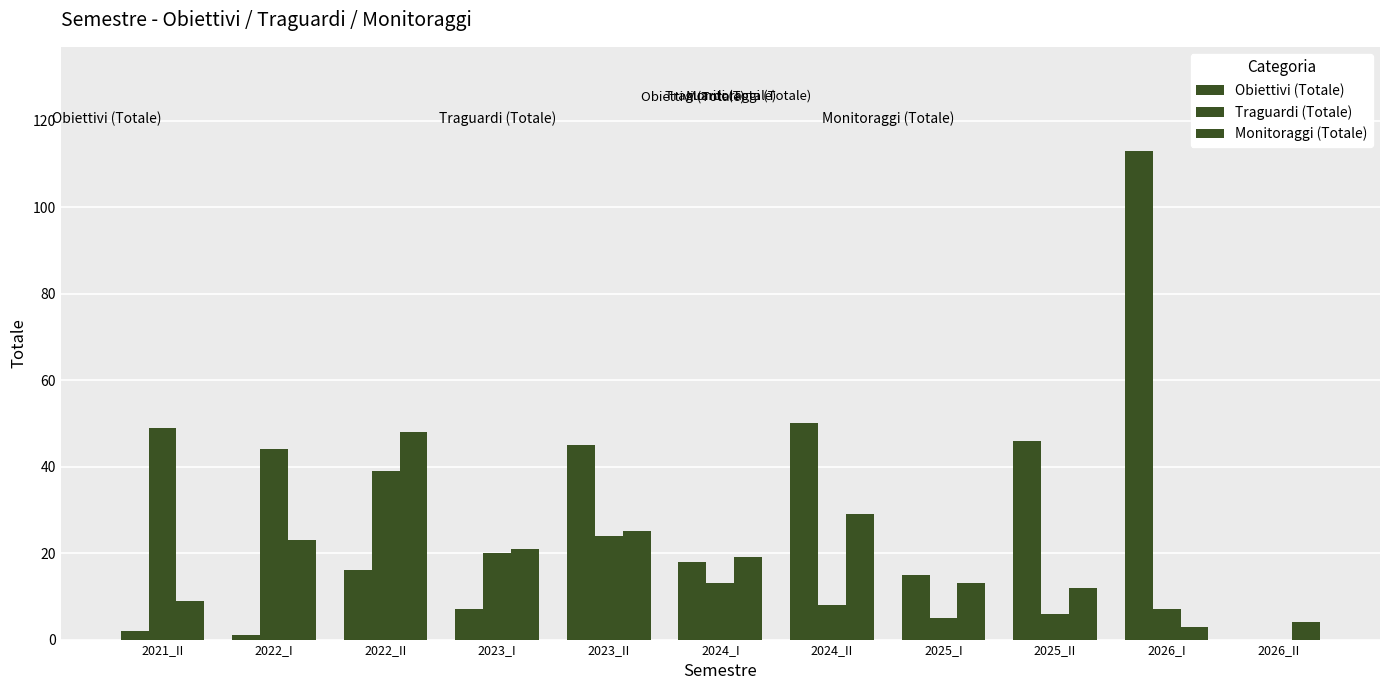

Is it true that Traguardi (Totale) equals 9 at 2025_II?

False